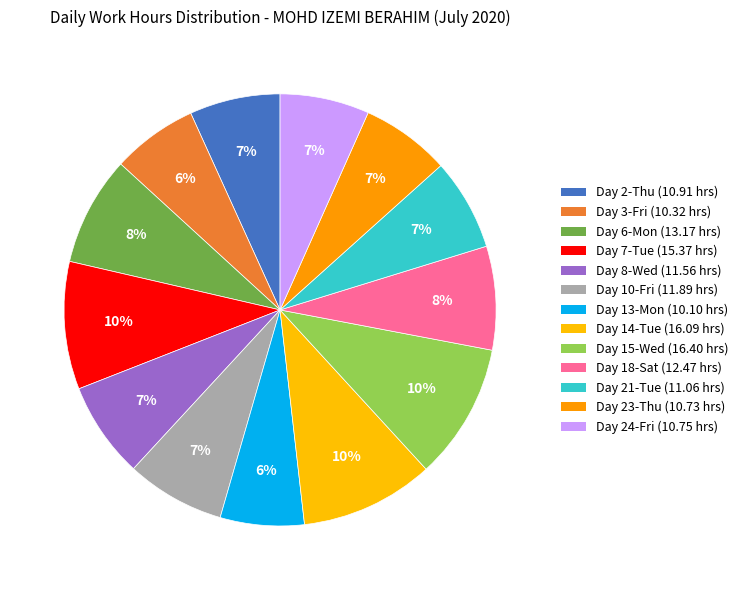

How many slices are in this pie chart?

13